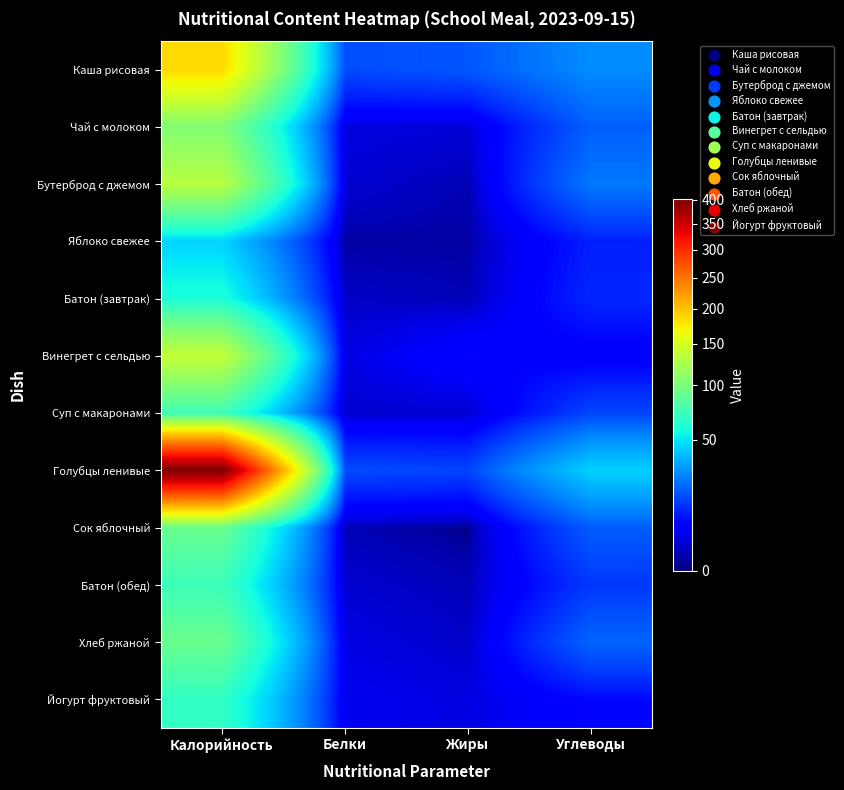

Reading left to right, extract all data points from this chart.

Каша рисовая: Калорийность=185.2	Белки=16.0	Жиры=18.0	Углеводы=27.9
Чай с молоком: Калорийность=104.0	Белки=2.9	Жиры=2.5	Углеводы=19.4
Бутерброд с джемом: Калорийность=132.0	Белки=2.2	Жиры=0.9	Углеводы=24.0
Яблоко свежее: Калорийность=44.4	Белки=0.4	Жиры=0.4	Углеводы=9.8
Батон (завтрак): Калорийность=59.9	Белки=1.7	Жиры=1.0	Углеводы=10.8
Винегрет с сельдью: Калорийность=139.0	Белки=3.0	Жиры=7.0	Углеводы=5.0
Суп с макаронами: Калорийность=73.0	Белки=2.0	Жиры=2.0	Углеводы=15.0
Голубцы ленивые: Калорийность=403.0	Белки=16.0	Жиры=15.0	Углеводы=44.0
Сок яблочный: Калорийность=92.0	Белки=1.0	Жиры=0.0	Углеводы=19.0
Батон (обед): Калорийность=71.9	Белки=2.0	Жиры=1.0	Углеводы=13.0
Хлеб ржаной: Калорийность=92.0	Белки=3.2	Жиры=1.7	Углеводы=20.4
Йогурт фруктовый: Калорийность=68.0	Белки=4.0	Жиры=3.0	Углеводы=7.0